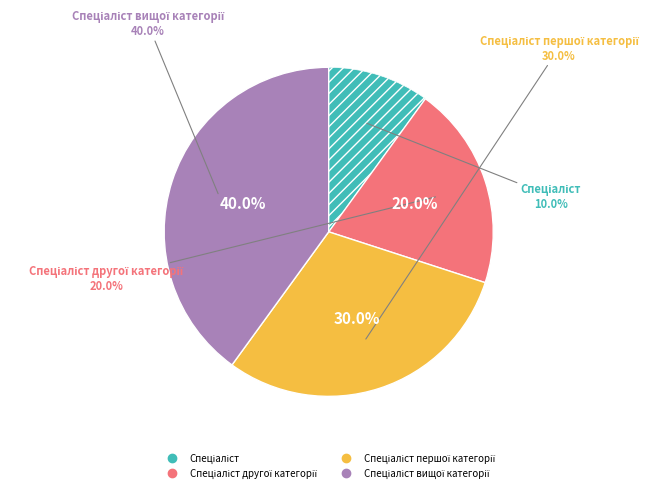

Is it true that Спеціаліст першої категорії is 40% of the pie?

False